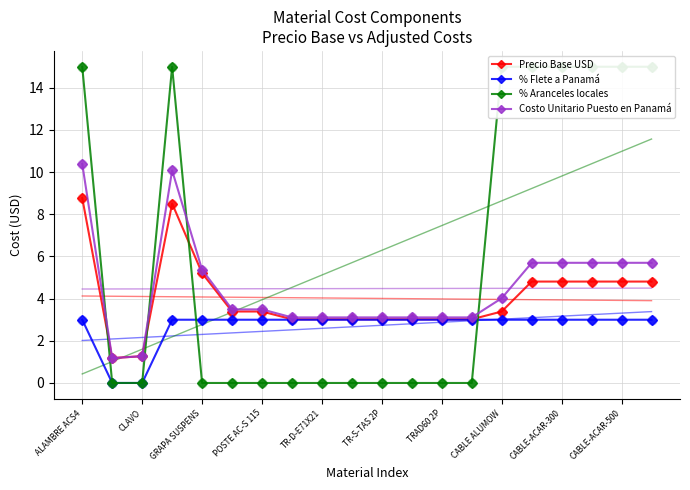

Which series contains the lowest Y value?

% Flete a Panamá